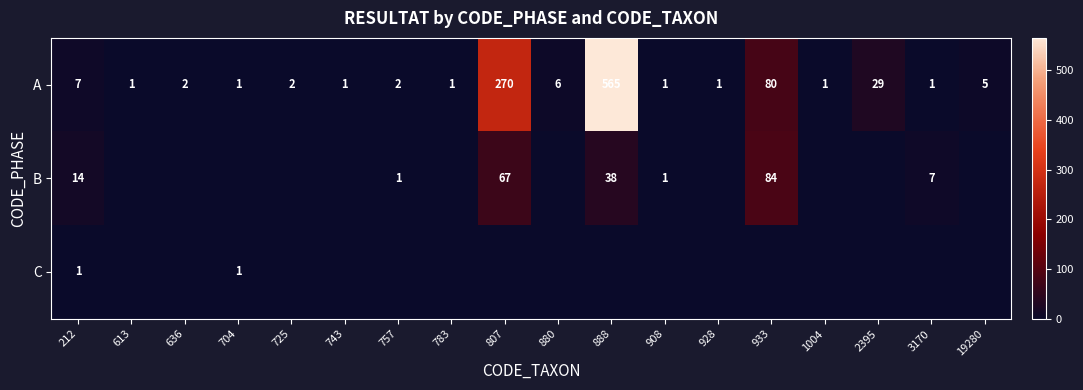

Count the number of categories in the chart.

18